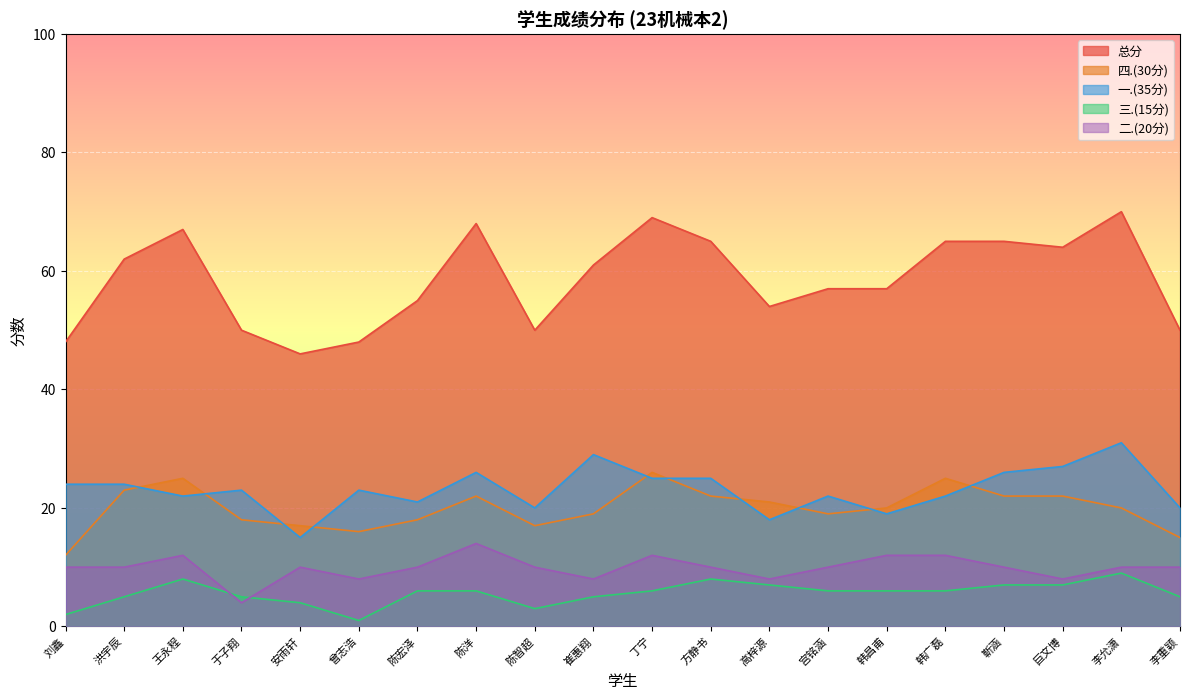

How many interior local peaks does the 二.(20分) series have?

4